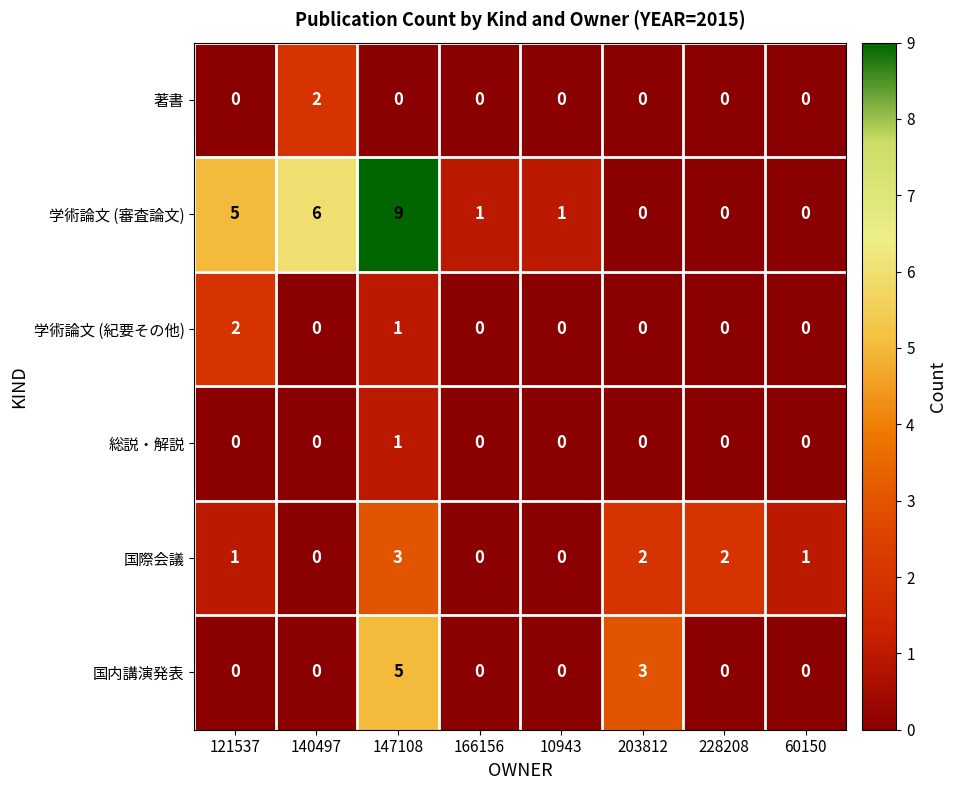

Which series has the largest total across all categories?

学術論文 (審査論文)